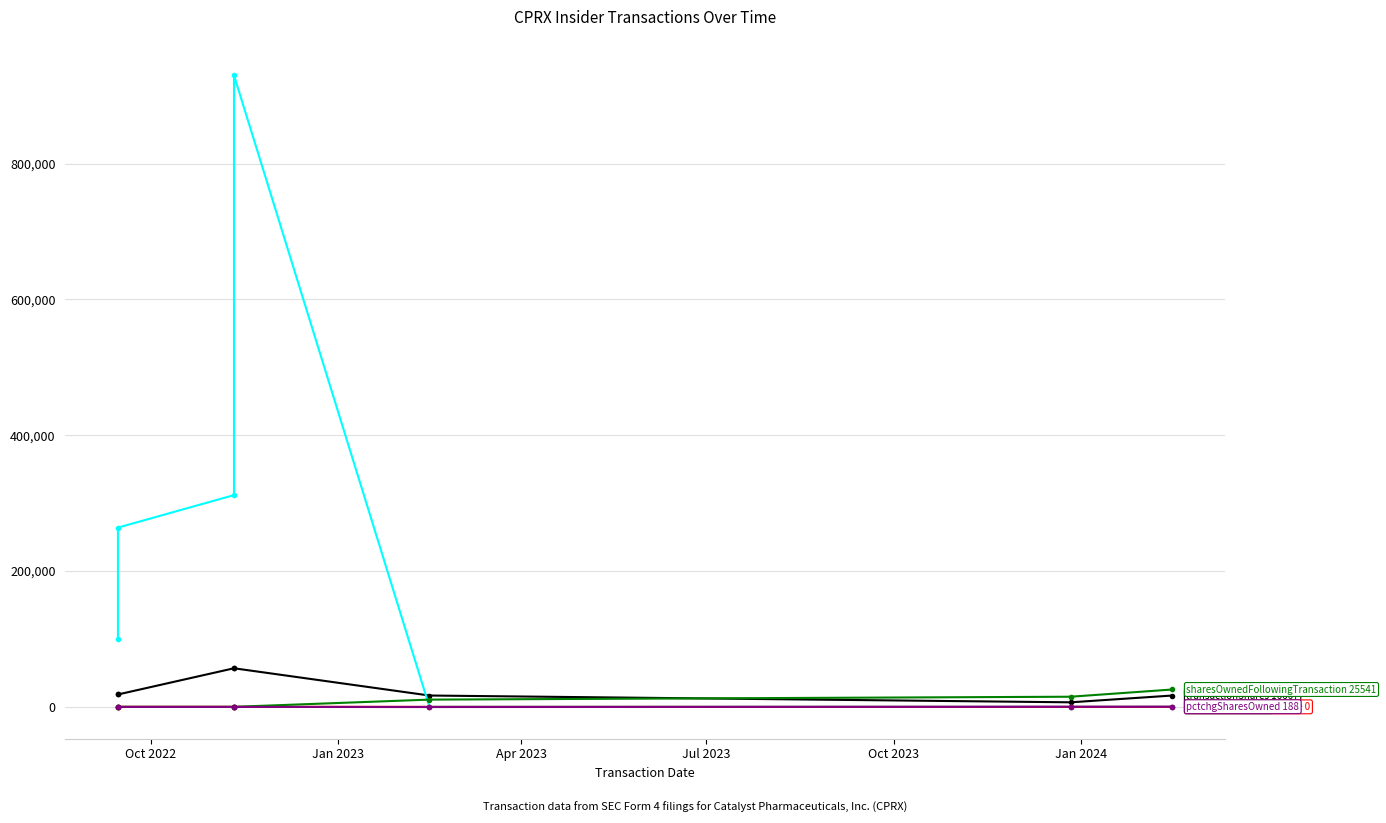

True or false: transactionShares and pctchgSharesOwned cross at least once.

False